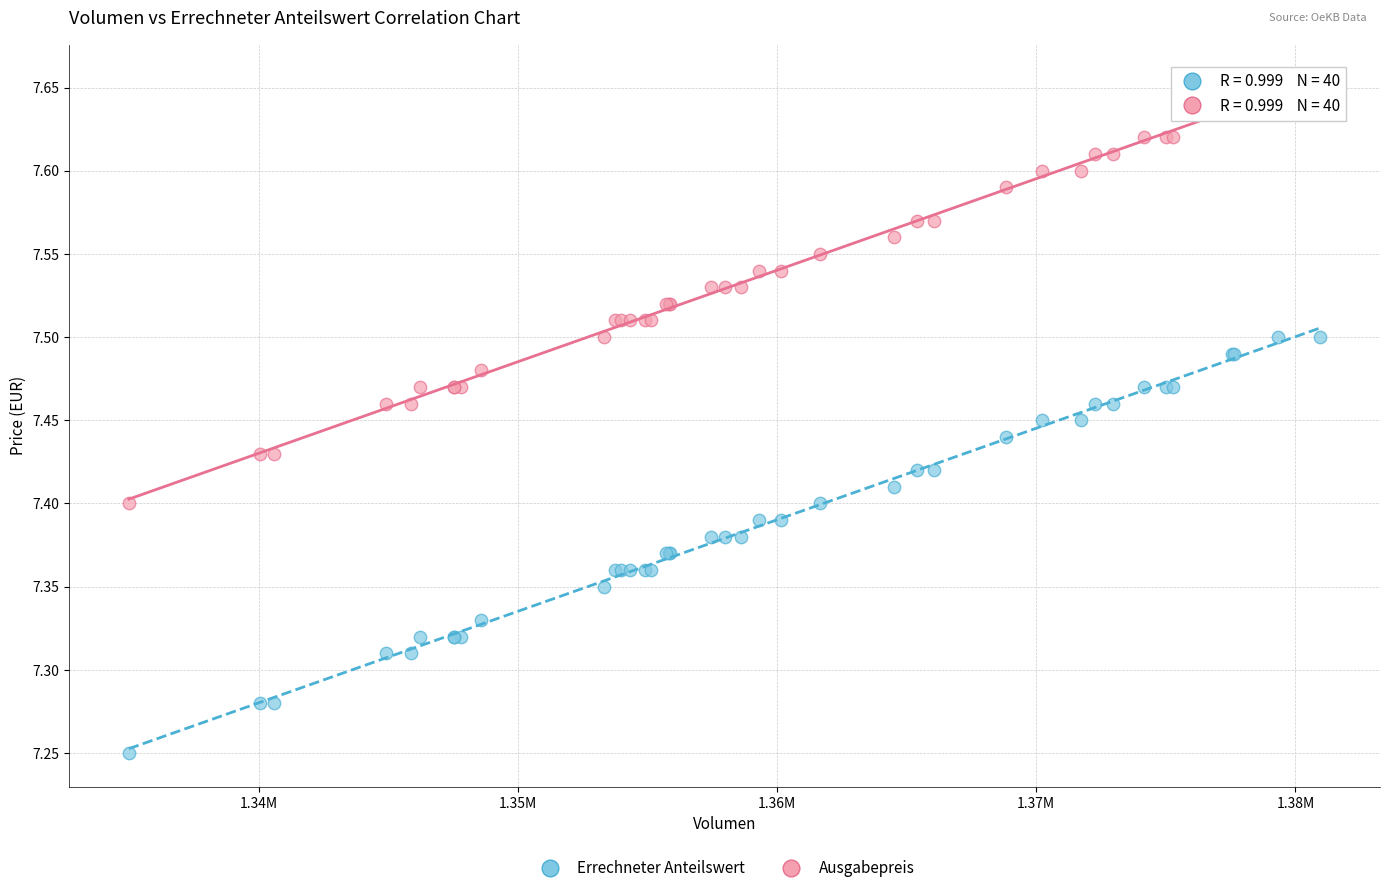

Which series reaches the minimum Y coordinate?

Errechneter Anteilswert